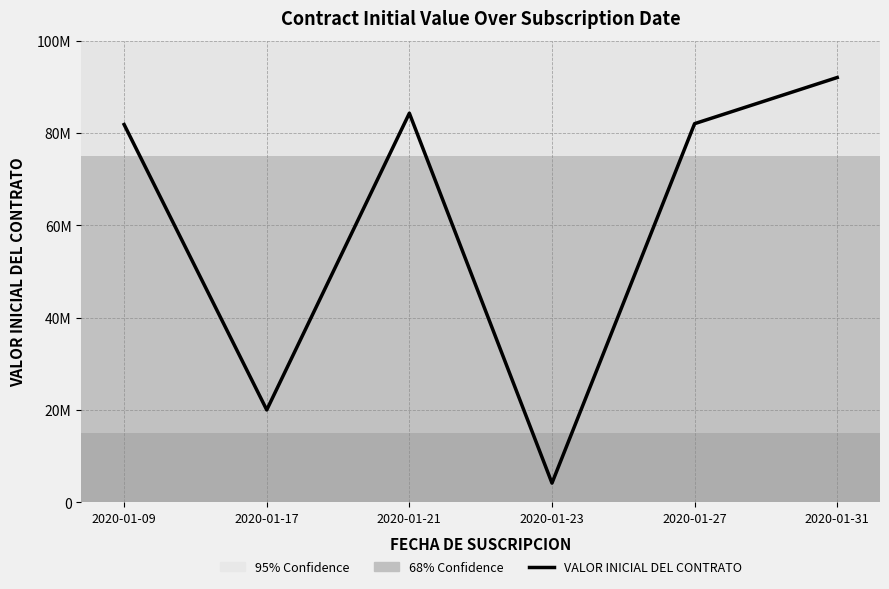

Is this an area chart (filled region under the line)?

No